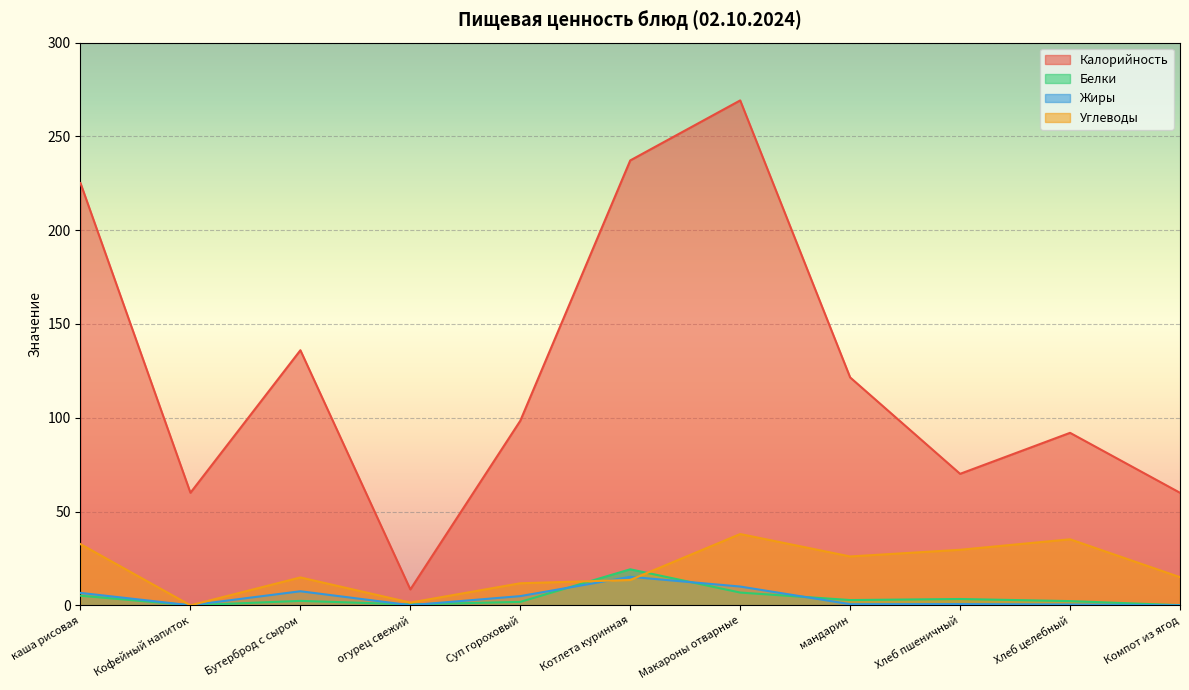

Is the value of Жиры at каша рисовая greater than the value of Белки at Хлеб пшеничный?

Yes